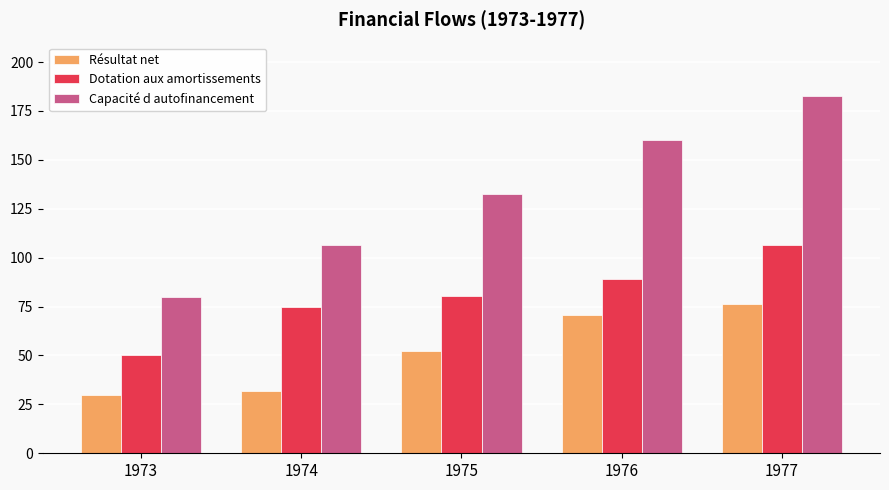

What is the spread (max minus min) of values at 1974?

74.9